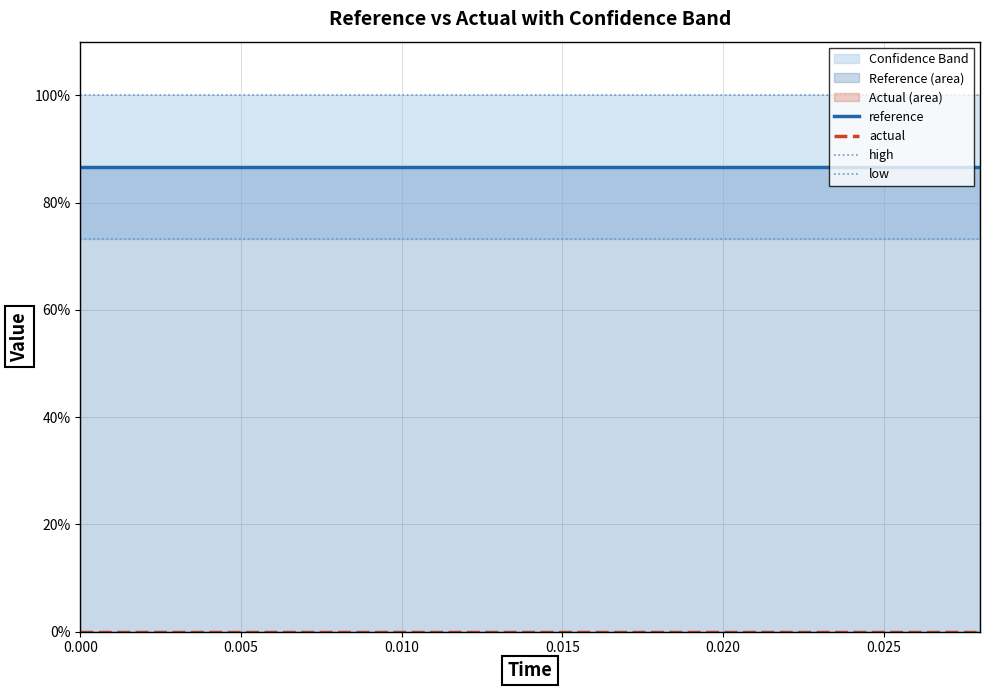

What is the maximum value shown in the chart?

100.0